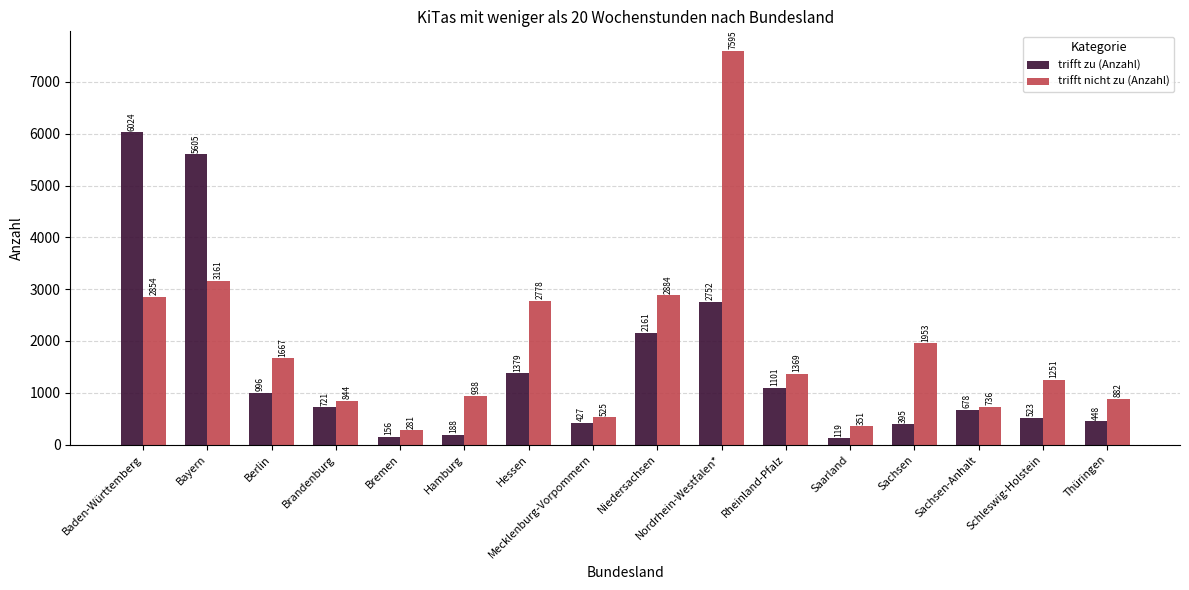

At which category does the chart reach its peak across all series?

Nordrhein-Westfalen*